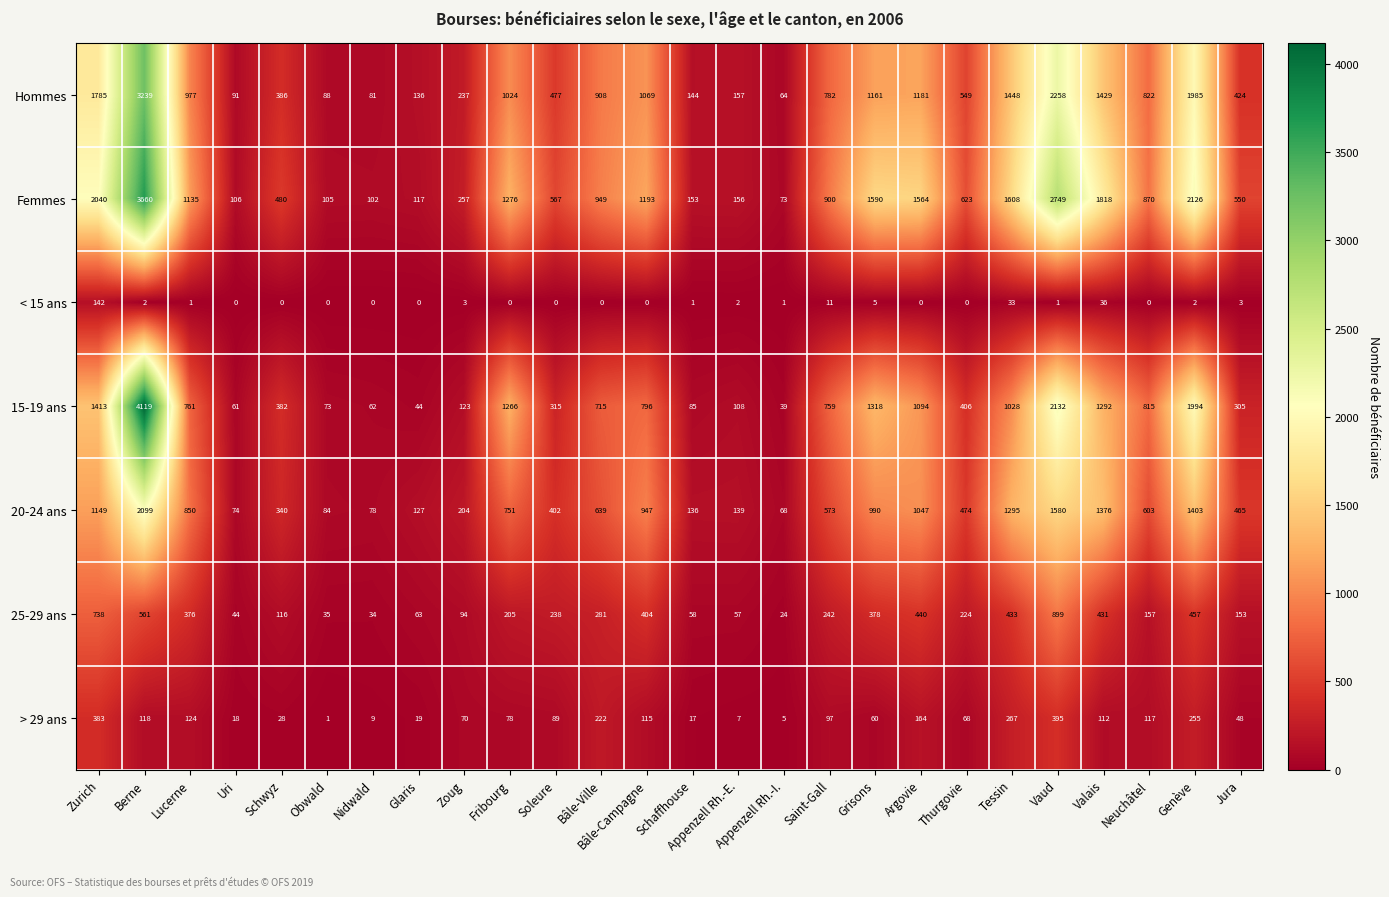

At which label does > 29 ans first exceed 89?

Zurich